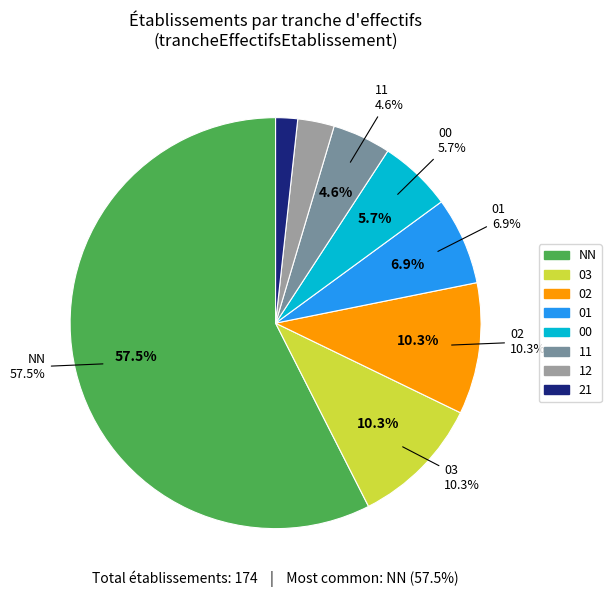

What is the ratio of the value at 11 to the value at 12?

2.0